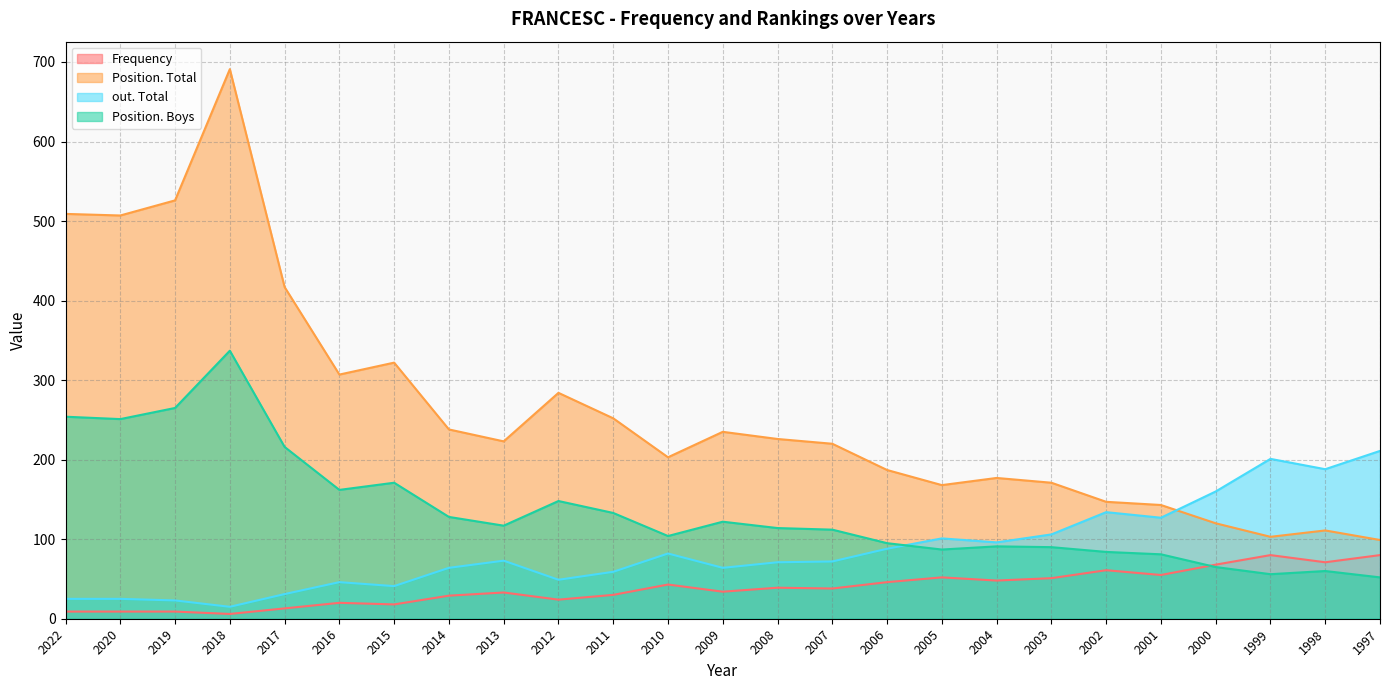

After their last crossing, which series has the higher values: Position. Total or out. Total?

out. Total